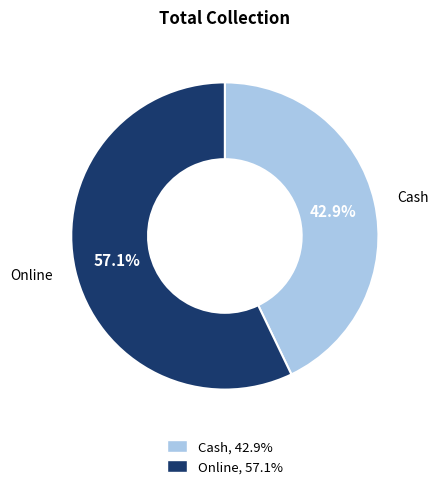

Which slice is the smallest?

Cash